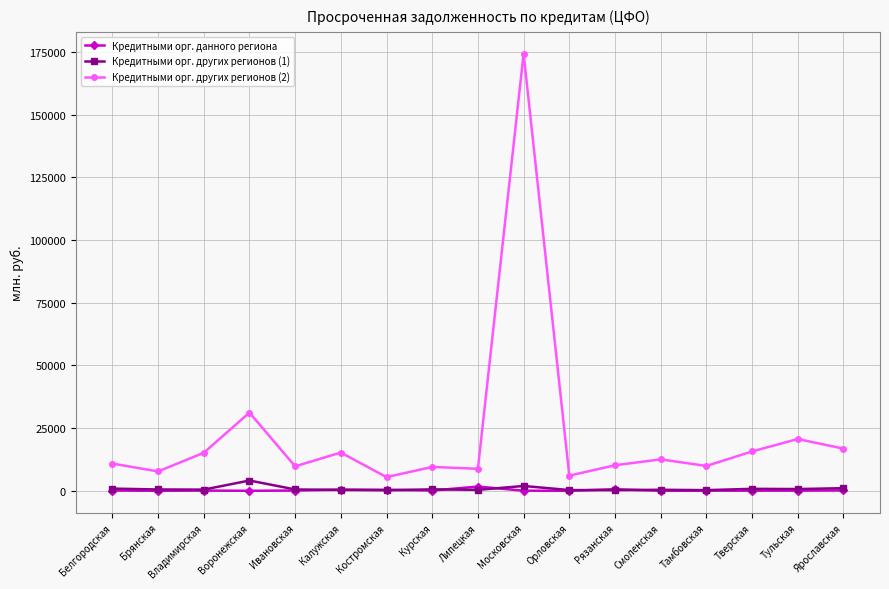

The value of Кредитными орг. других регионов (1) at Костромская is 231. True or false?

True